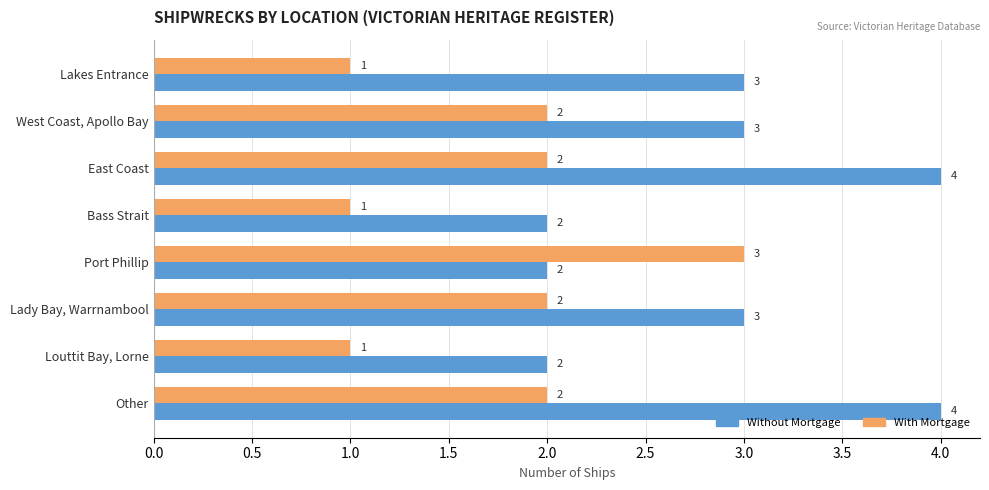

What is the lowest value of the With Mortgage series?

1